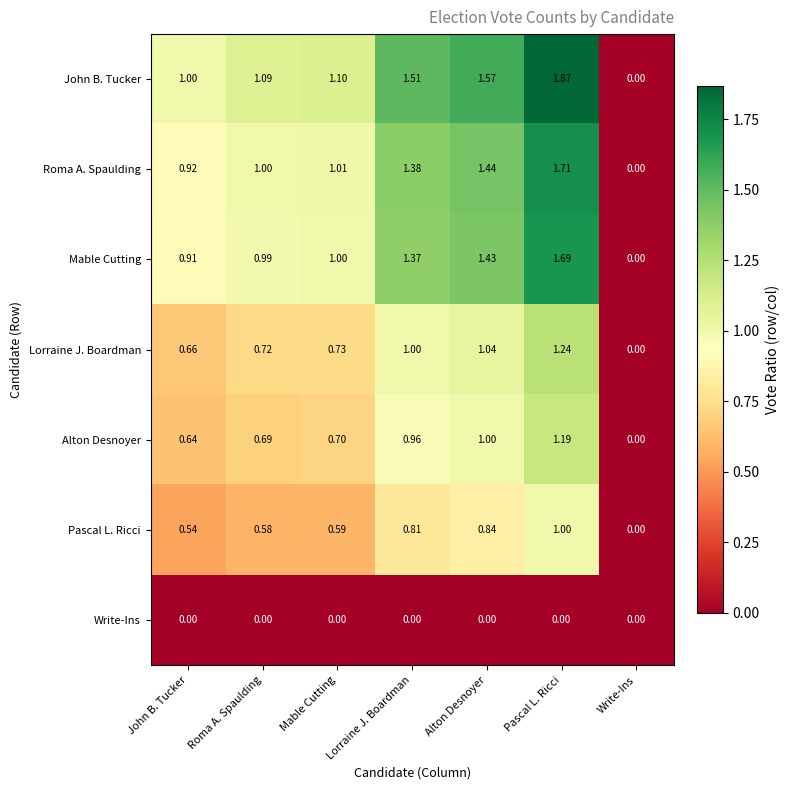

Rank the series at Roma A. Spaulding from lowest to highest value.

Write-Ins, Pascal L. Ricci, Alton Desnoyer, Lorraine J. Boardman, Mable Cutting, Roma A. Spaulding, John B. Tucker